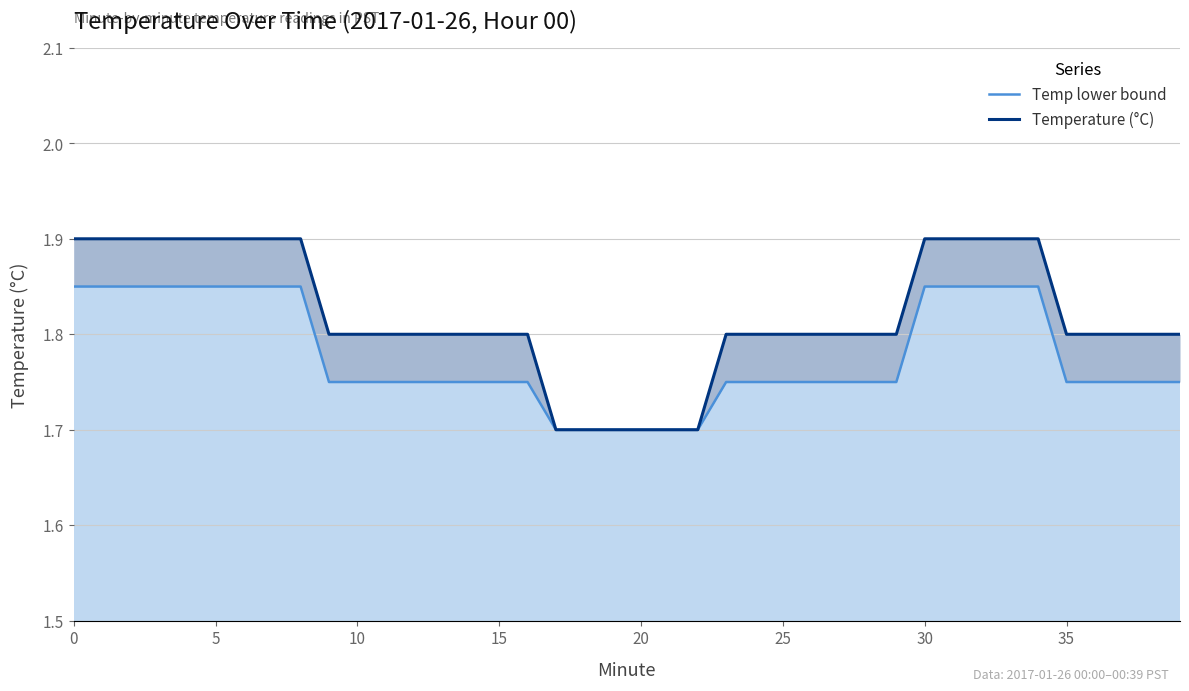

True or false: Temperature (°C) has more than 1 points higher than both neighbors.

False